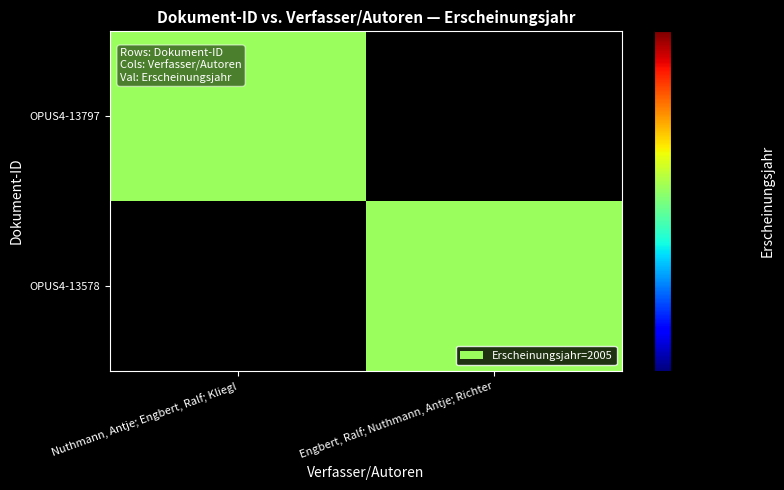

Which series has the widest spread of values?

OPUS4-13797